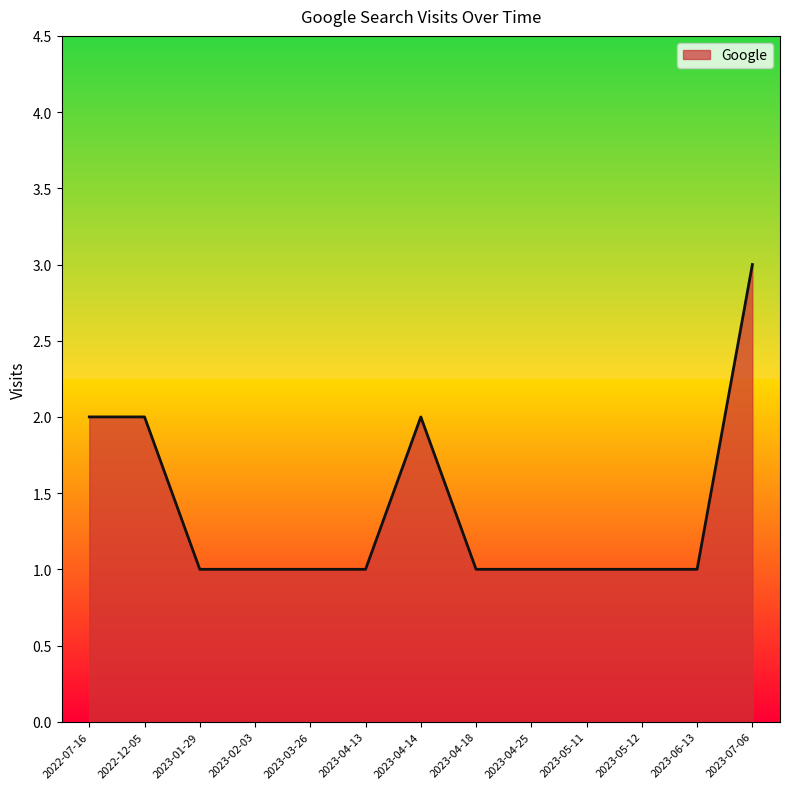

How many lines are shown in the chart?

1